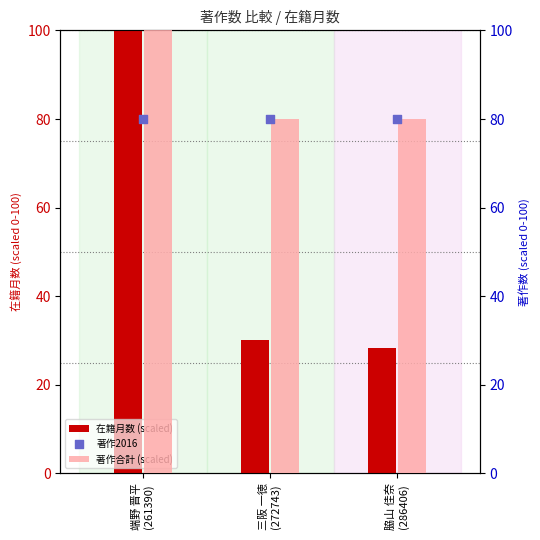

Which series has the largest total across all categories?

著作合計 (scaled)